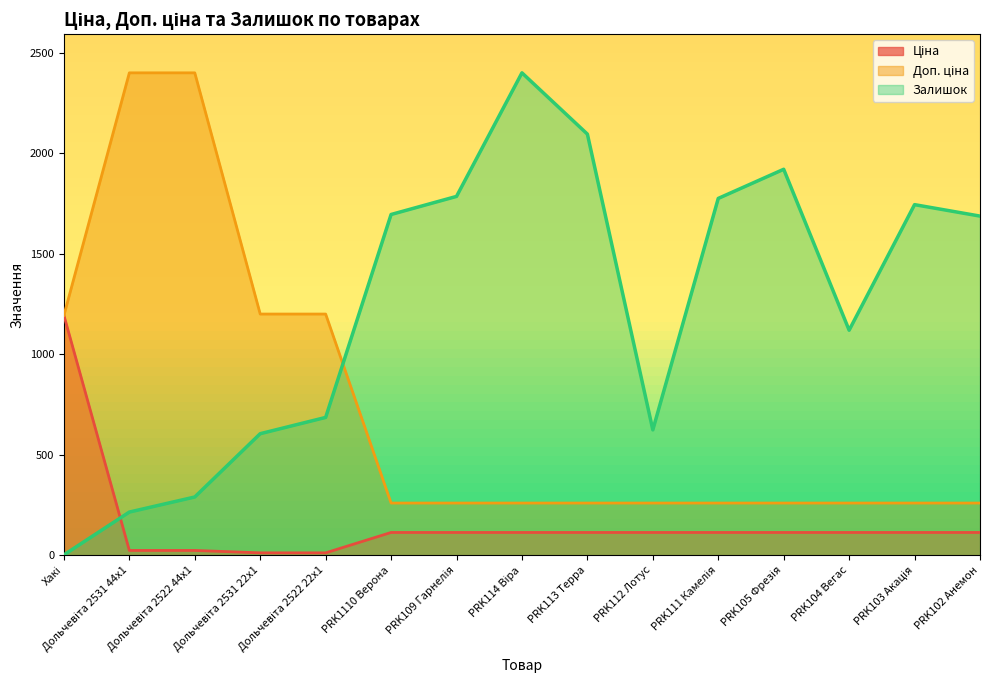

At which label is Залишок closest to 1201?

PRK104 Вегас